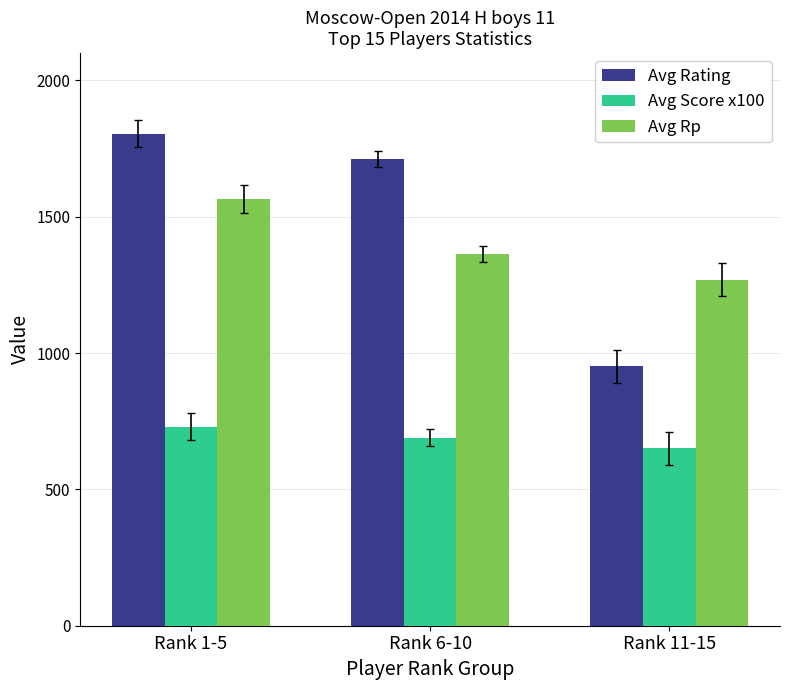

What is the label of the 1st bar from the right?

Rank 11-15